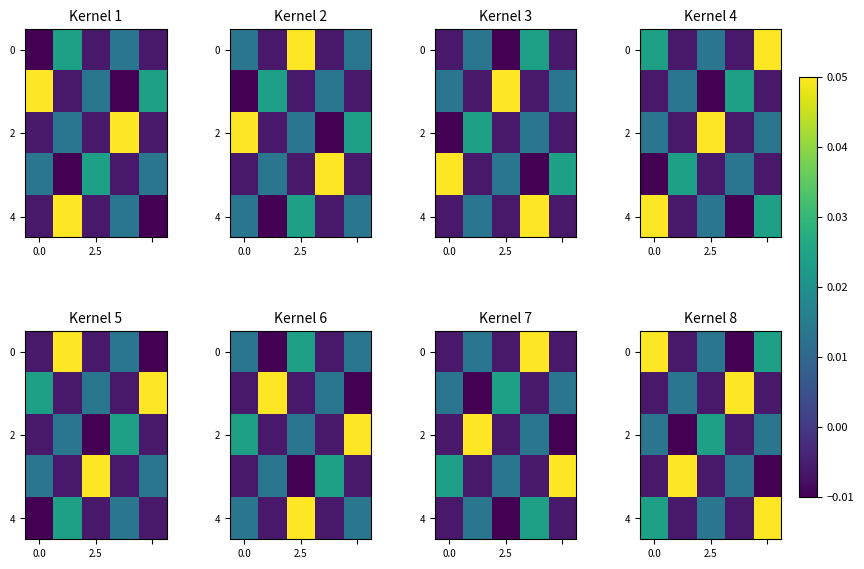

What is the sum of all 4 values?

0.1